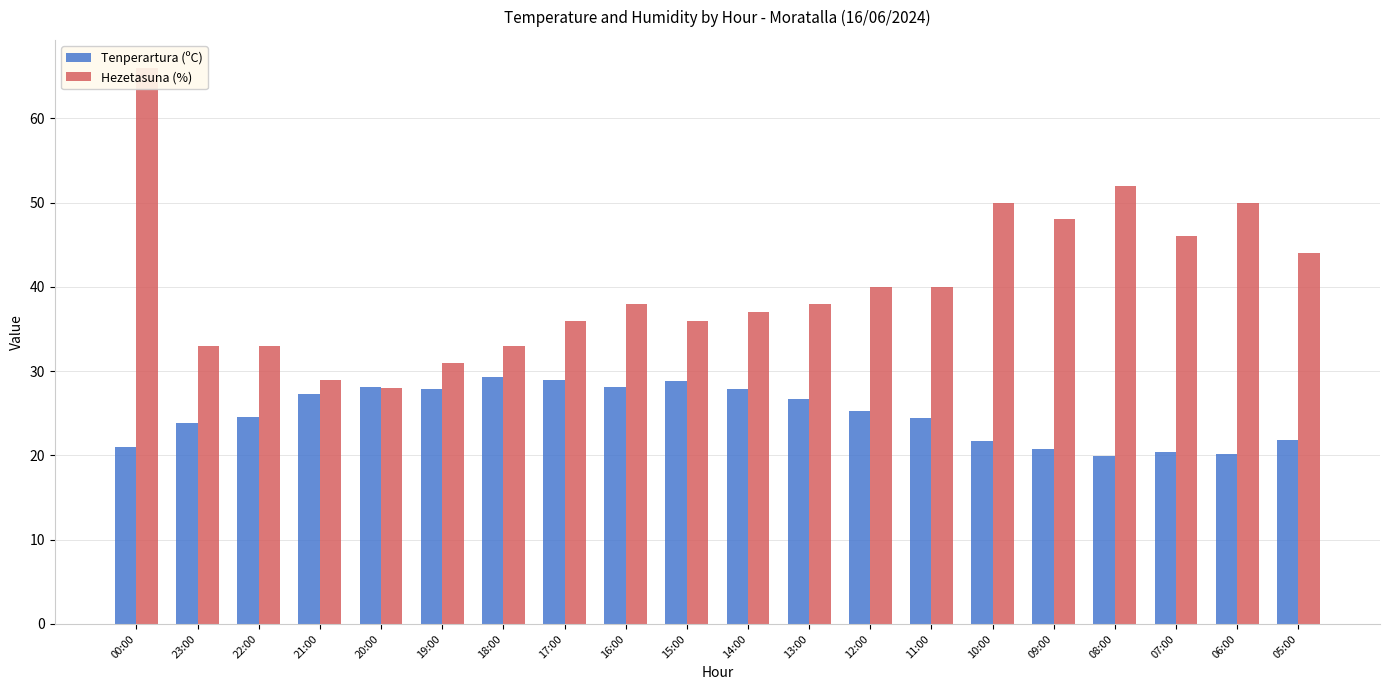

Reading left to right, what are all the values shown in this chart?

Tenperartura (ºC): 21.0	23.9	24.6	27.3	28.1	27.9	29.3	28.9	28.1	28.8	27.9	26.7	25.3	24.4	21.7	20.8	19.9	20.4	20.2	21.8
Hezetasuna (%): 66.0	33.0	33.0	29.0	28.0	31.0	33.0	36.0	38.0	36.0	37.0	38.0	40.0	40.0	50.0	48.0	52.0	46.0	50.0	44.0